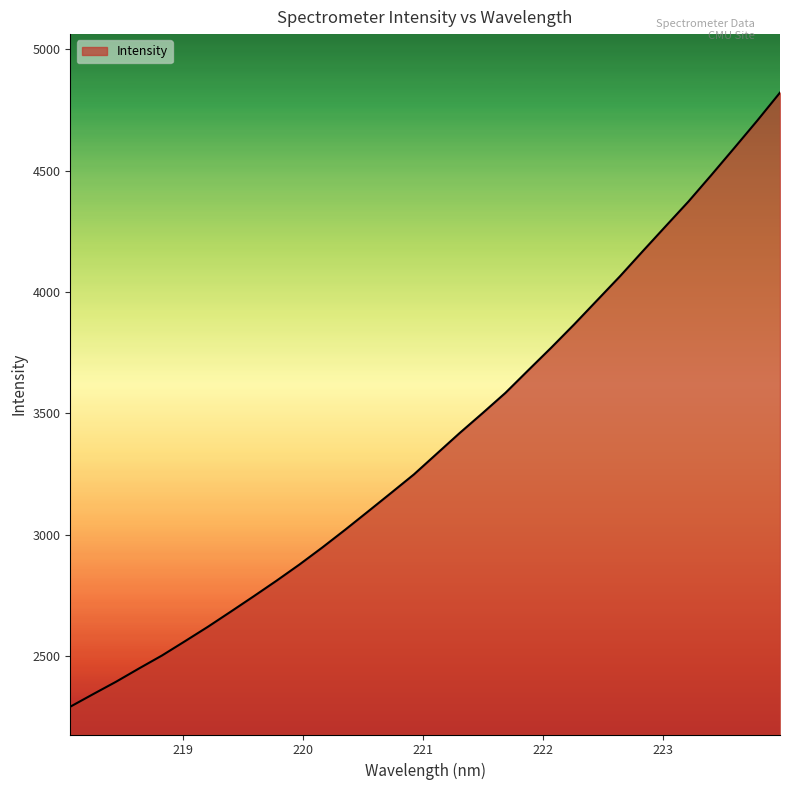

What is the greatest value displayed?

4820.9